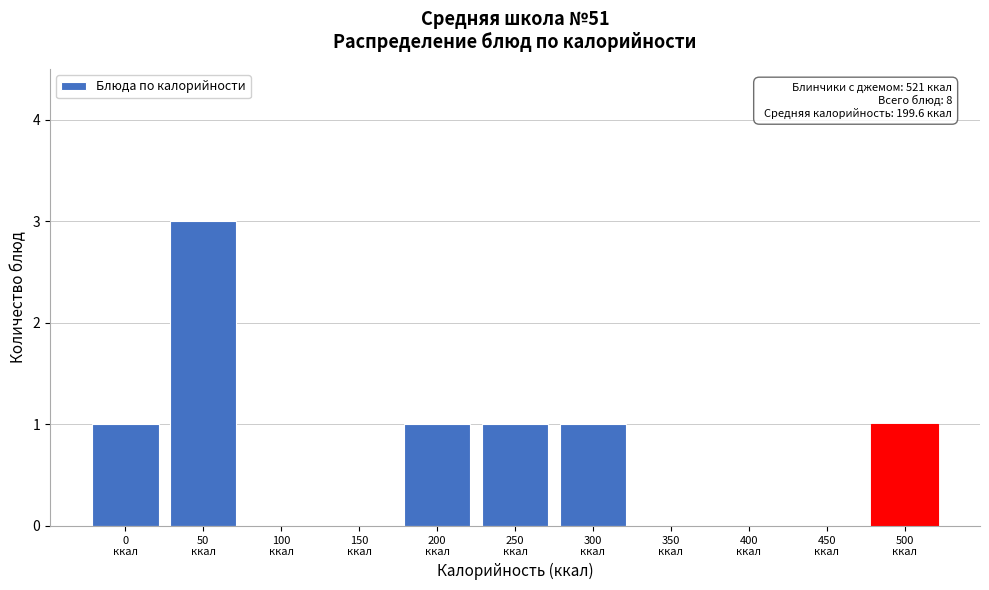

What is the greatest value displayed?

3